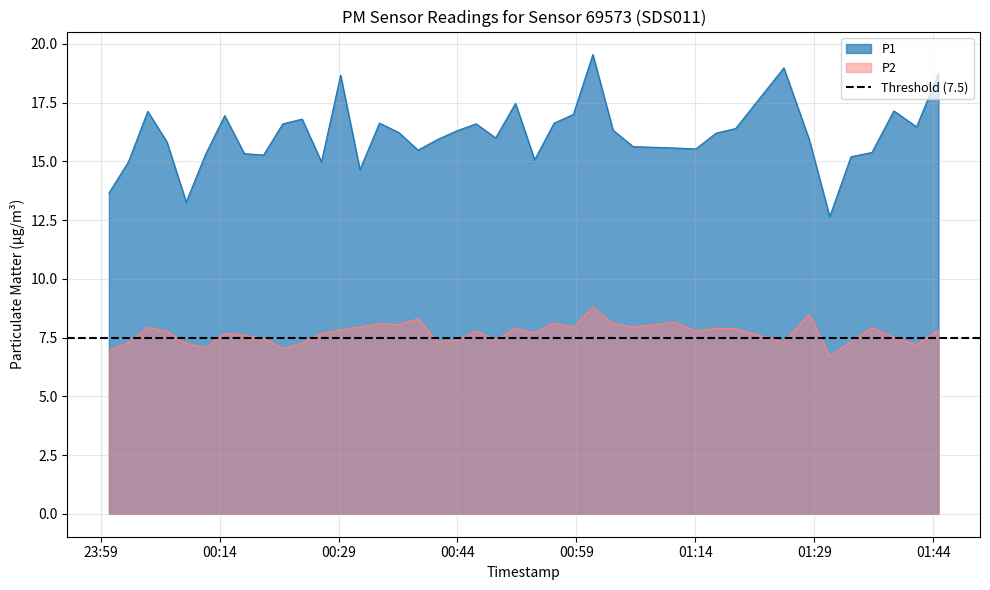

List the series in order of their overall mean, highest first.

P1, P2